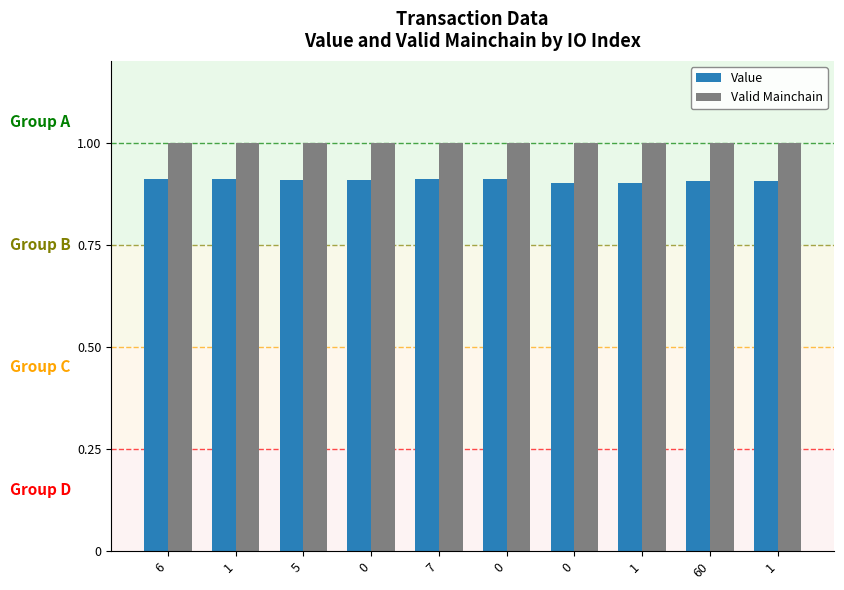

How many groups of bars are there?

10